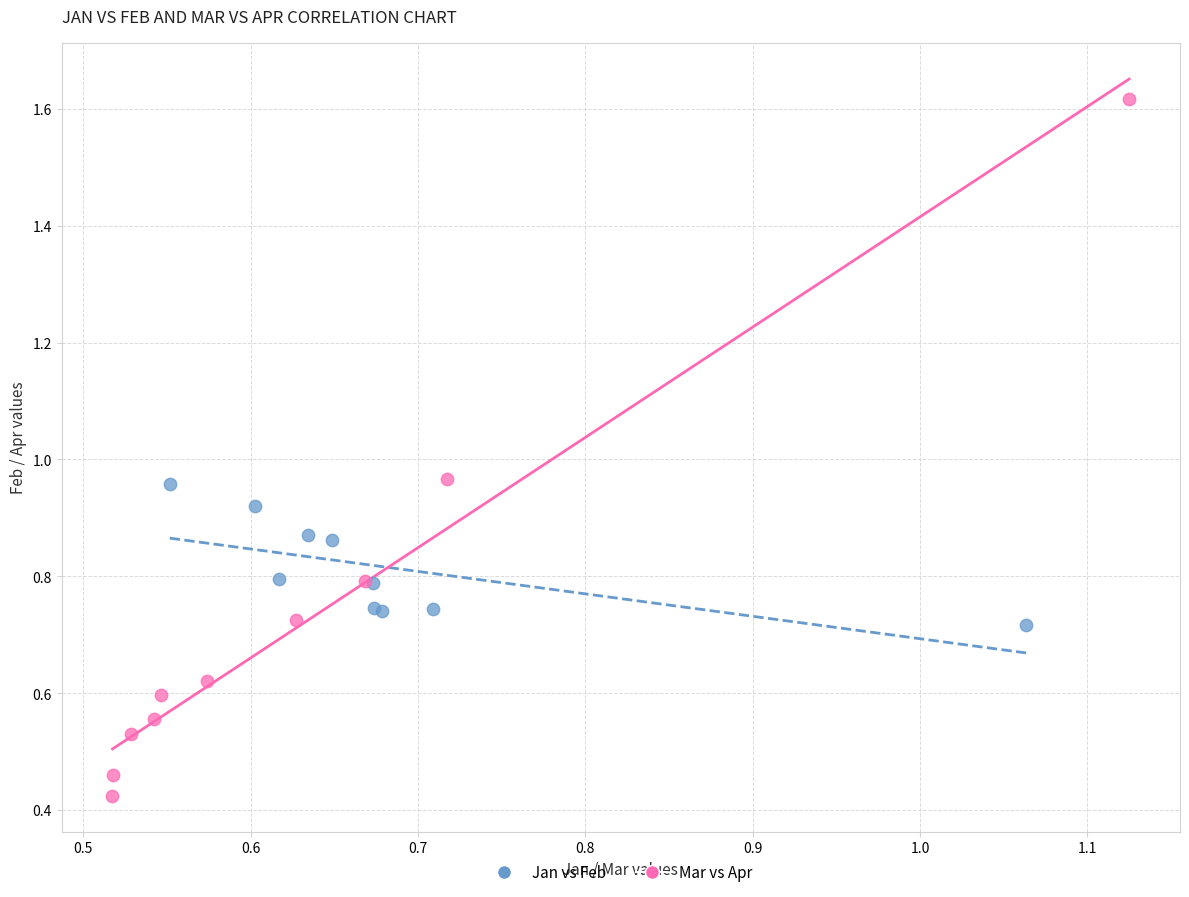

Which series has the widest spread of Y values?

Mar vs Apr